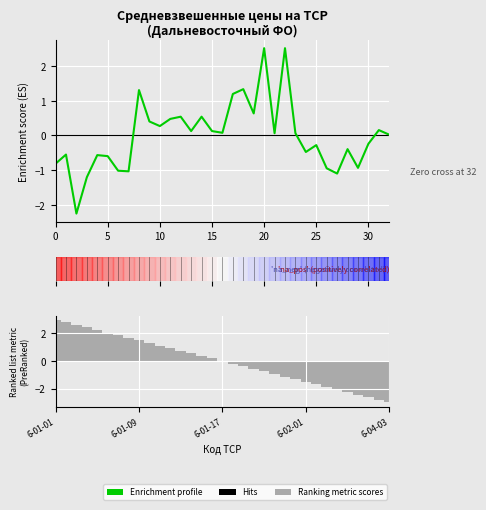

Rank the categories by value from highest to lowest.

6-01-21, 6-01-23, 6-01-19, 6-01-09, 6-01-18, 6-01-20, 6-01-13, 6-01-15, 6-01-12, 6-01-10, 6-01-11, 6-04-02, 6-01-14, 6-01-16, 6-01-17, 6-01-22, 6-01-24, 6-04-03, 6-04-01, 6-02-02, 6-03-03, 6-02-01, 6-01-02, 6-01-05, 6-01-06, 6-01-01, 6-03-04, 6-03-01, 6-01-07, 6-01-08, 6-03-02, 6-01-04, 6-01-03